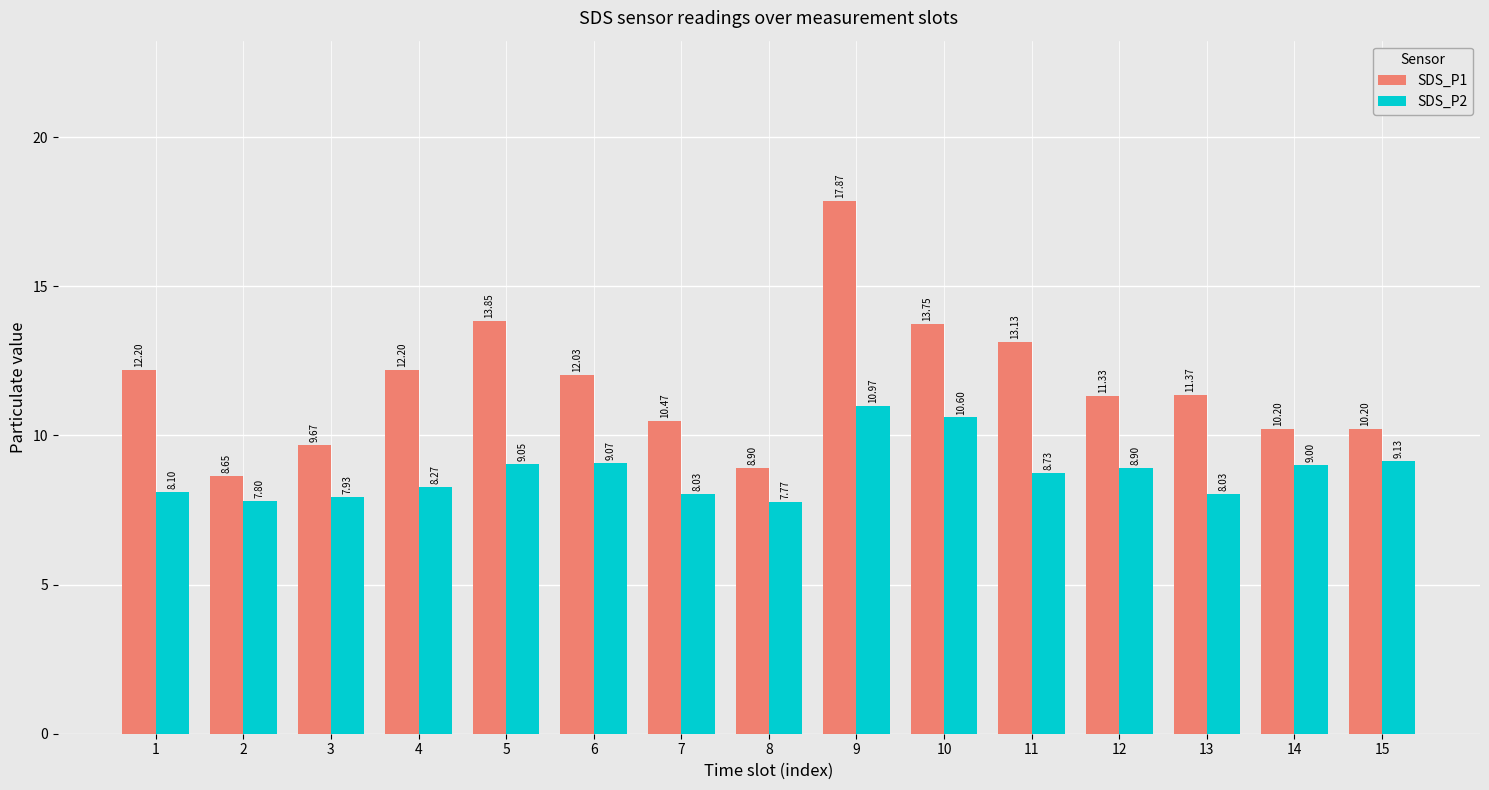

What is the average value of the SDS_P2 series?

8.8